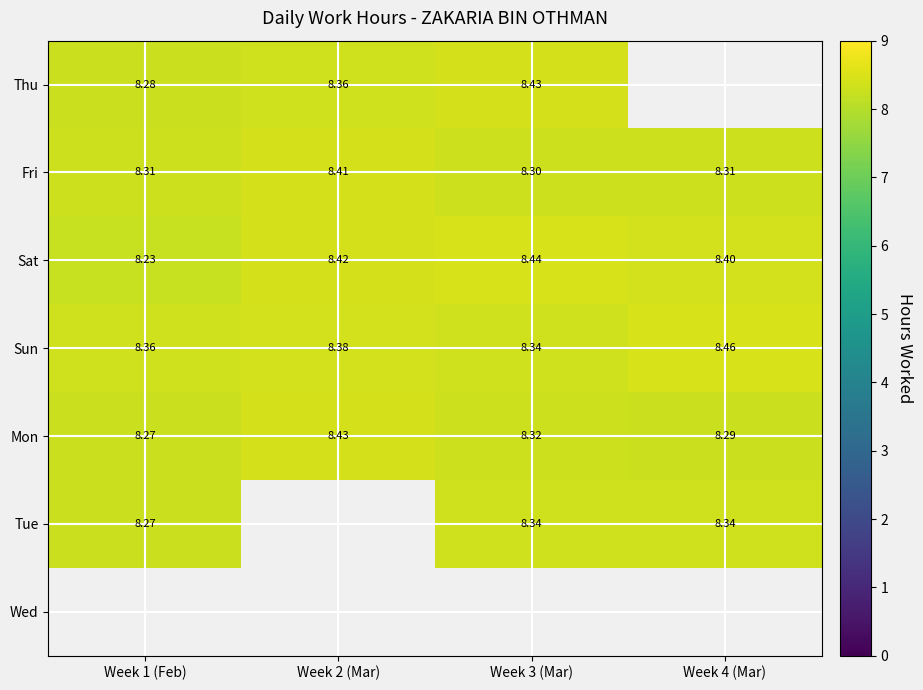

Which has a higher value, Week 3 (Mar) or Week 2 (Mar)?

Week 3 (Mar)